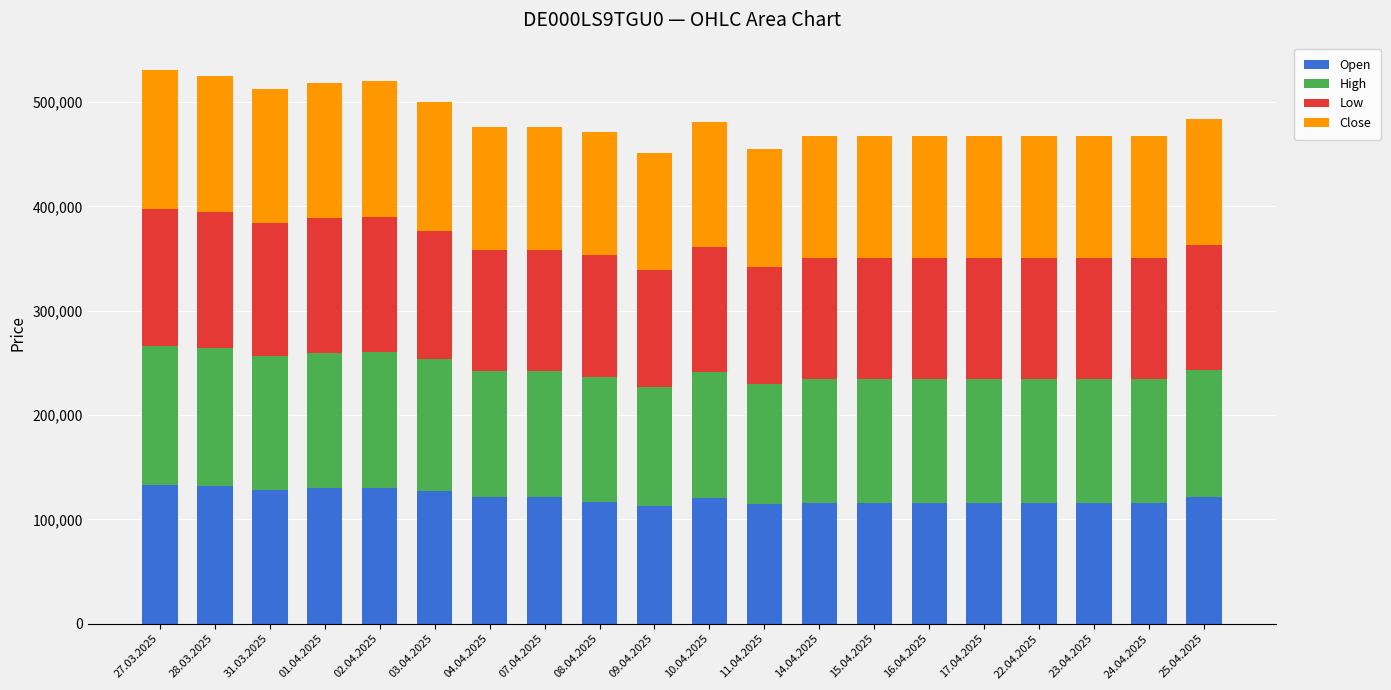

Where does the Open series first go above 120727?

27.03.2025